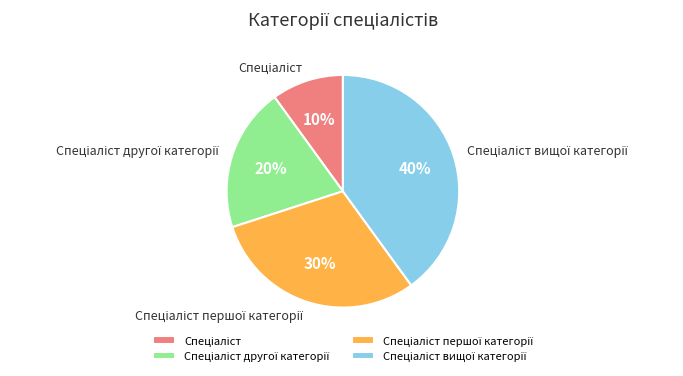

To the nearest percent, what is the difference between the largest and smallest slice percentages?

30%